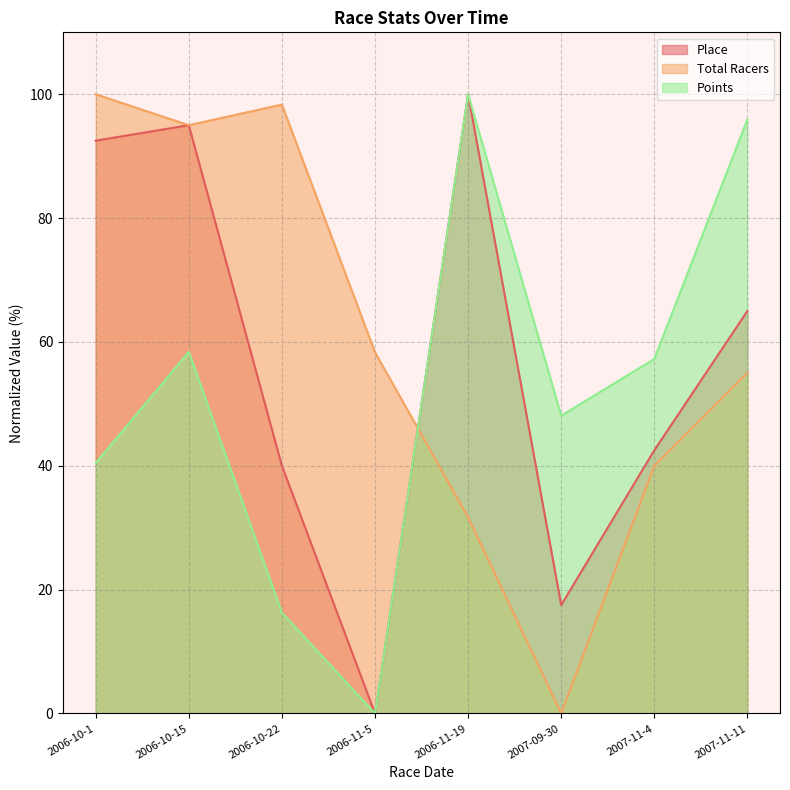

True or false: Total Racers has more than 0 points higher than both neighbors.

True